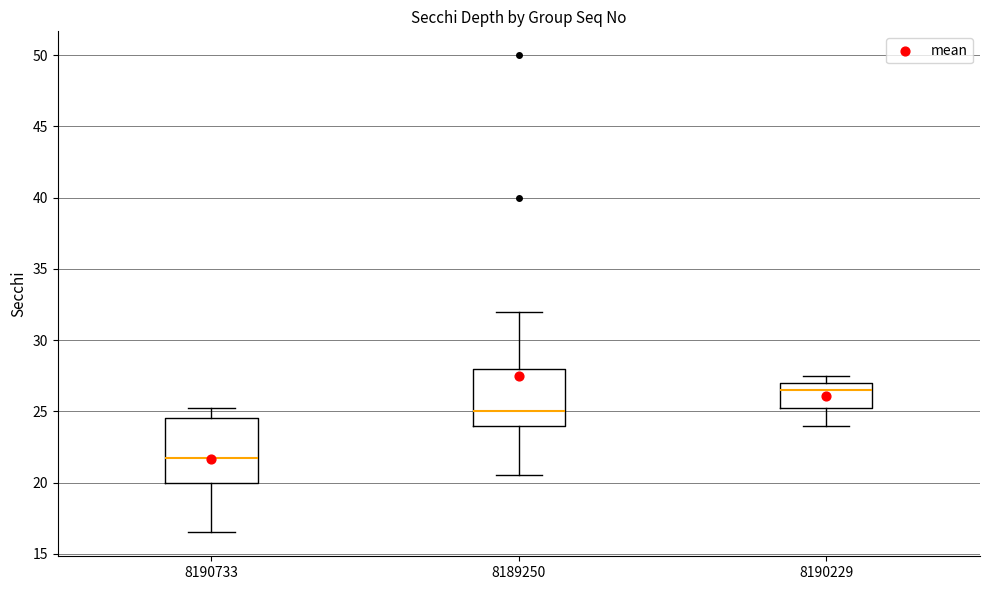

Which box's median line is the lowest?

8190733